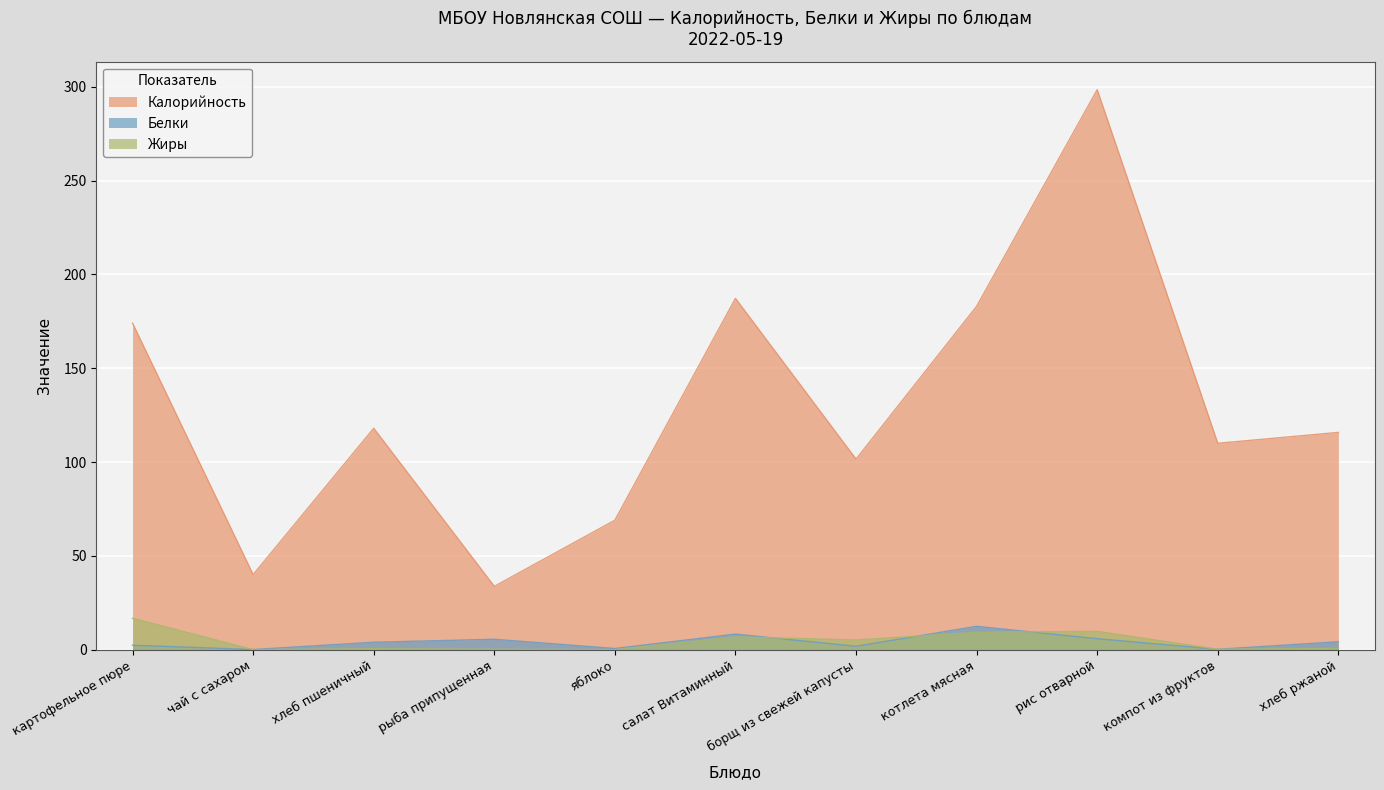

What is the sum of the Жиры values at хлеб пшеничный and компот из фруктов?

0.7